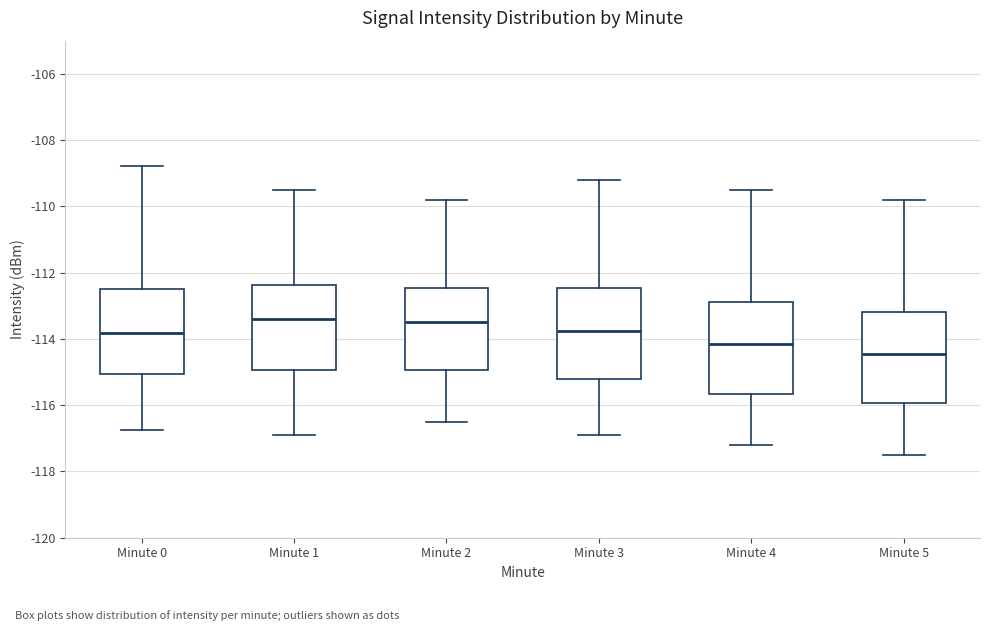

Where does the upper whisker of the box for Minute 4 end on the y-axis? The values are not printed on the chart, so give them approximately, as read against the axis.

-109.4